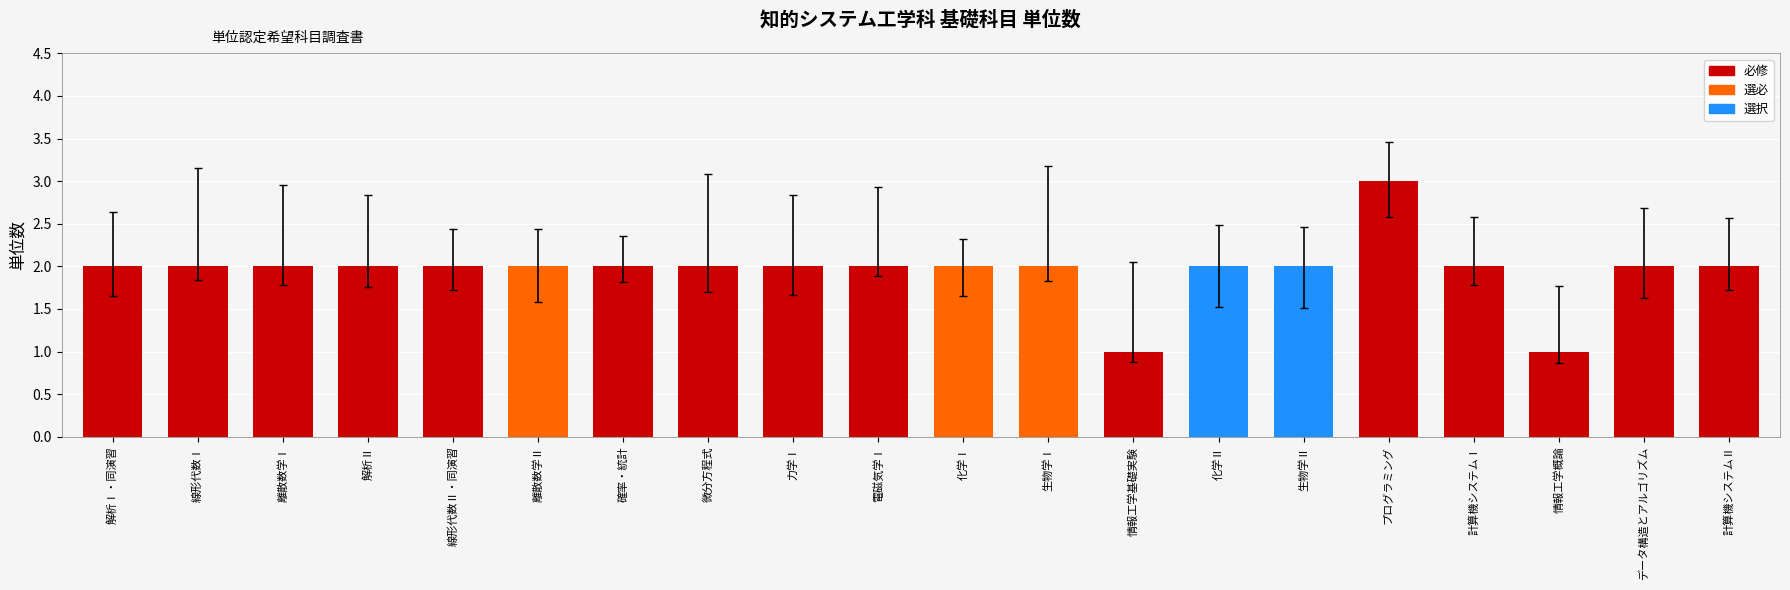

What is the difference between the maximum and minimum values?

2